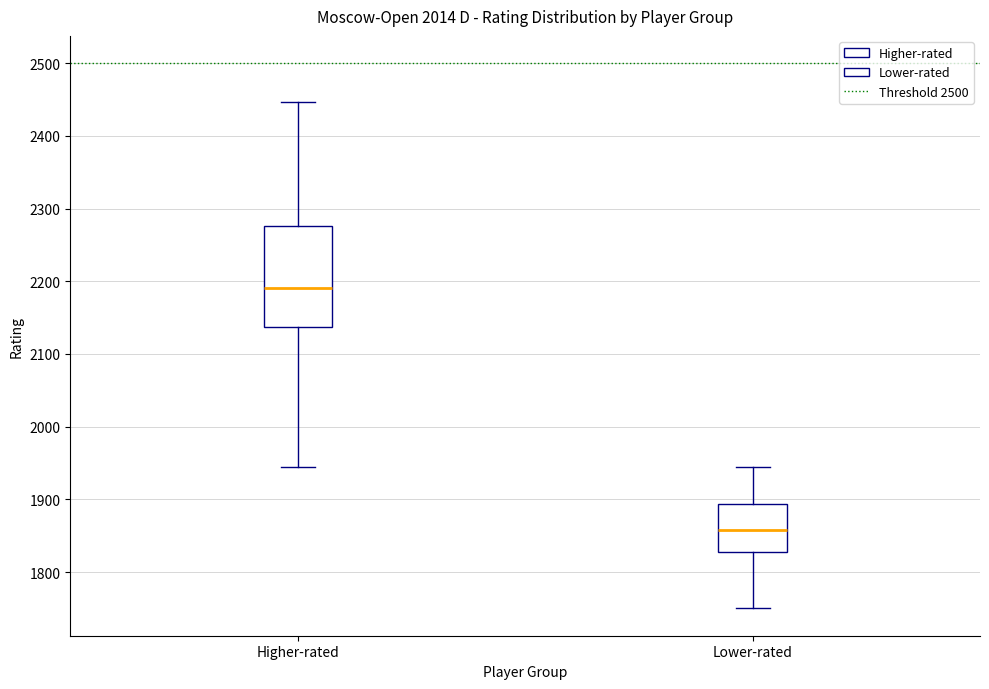

Where does the lower whisker of the box for Higher-rated end on the y-axis? The values are not printed on the chart, so give them approximately, as read against the axis.

1950